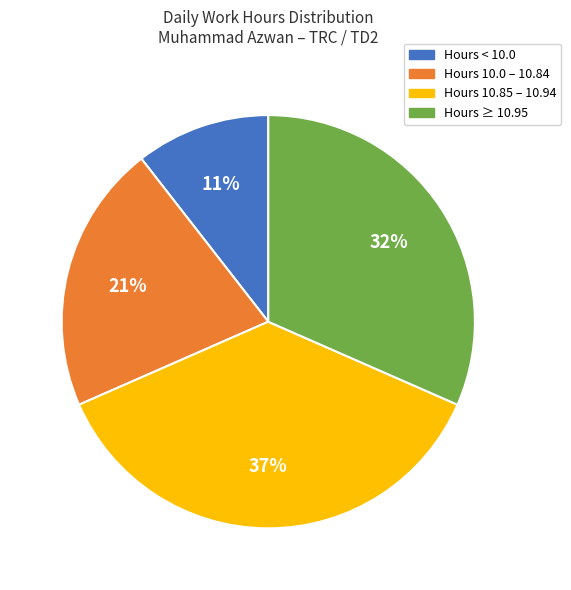

Is there a majority slice in this chart?

No